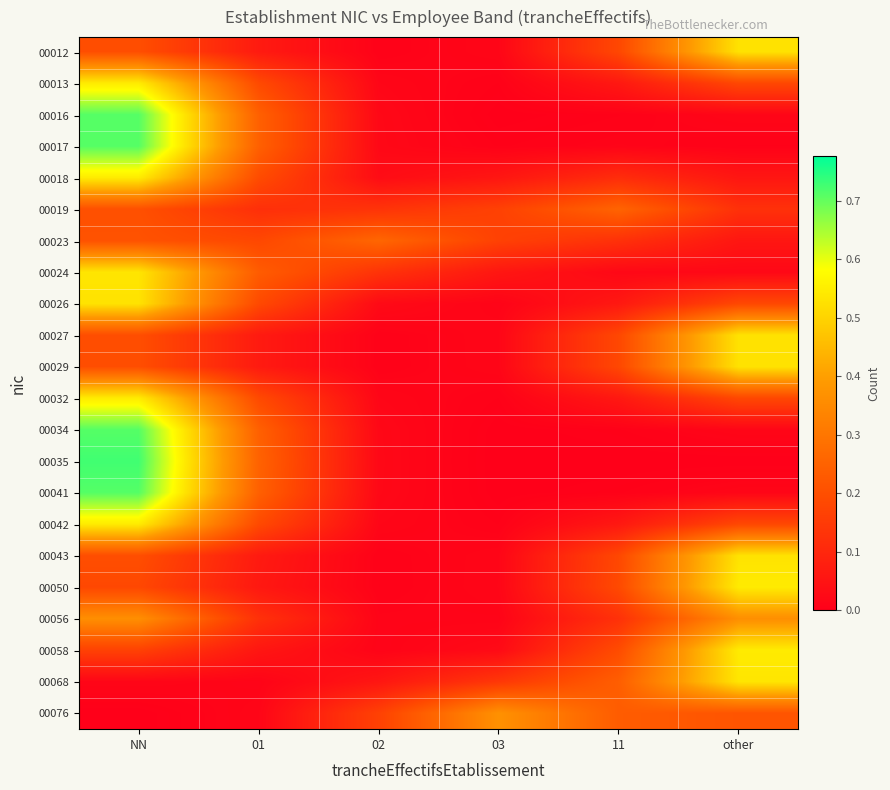

What is the difference between the highest and lowest values at other?

0.5